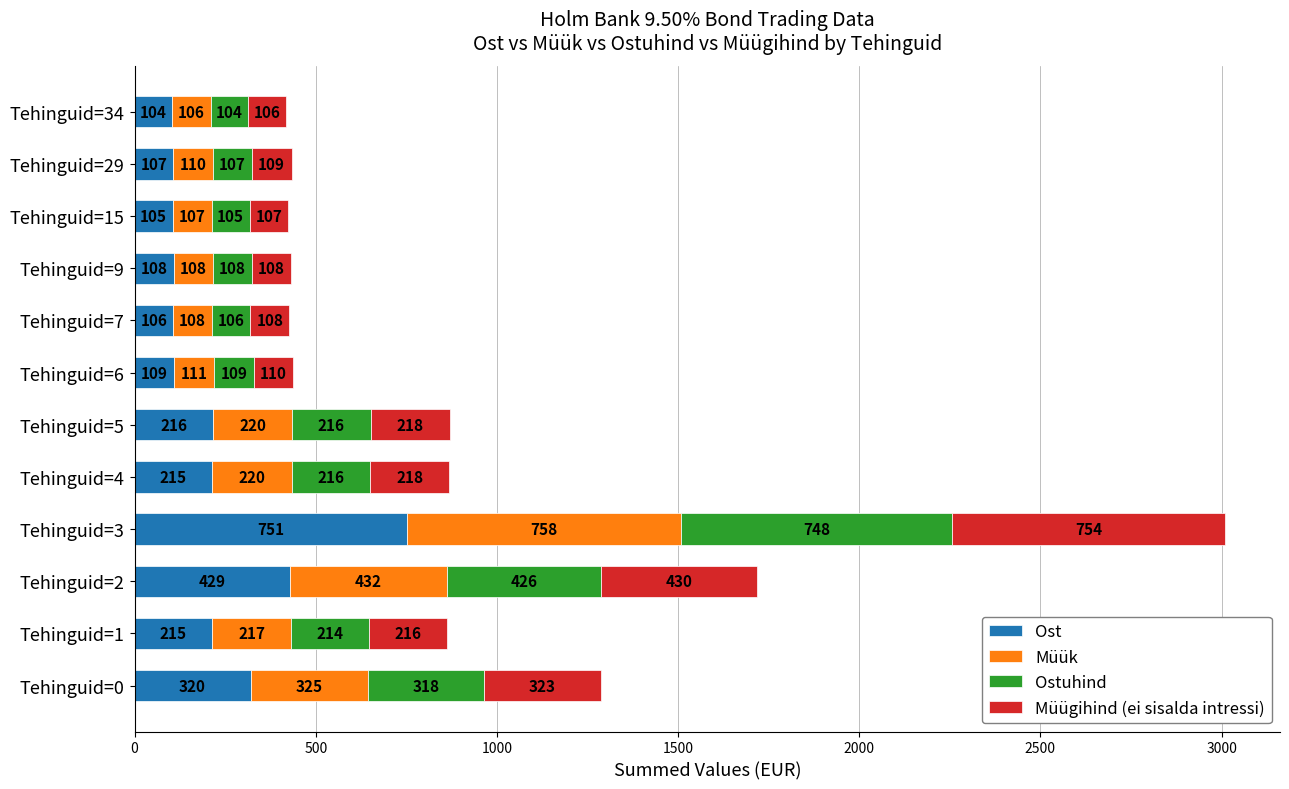

The Ost series shows 82.0 at Tehinguid=5. True or false?

False